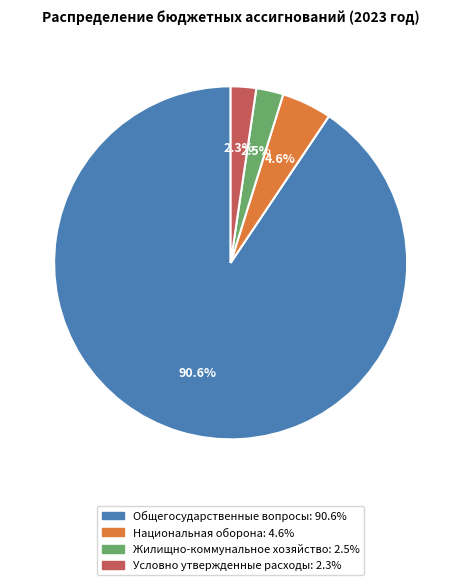

How many segments does this pie chart have?

4